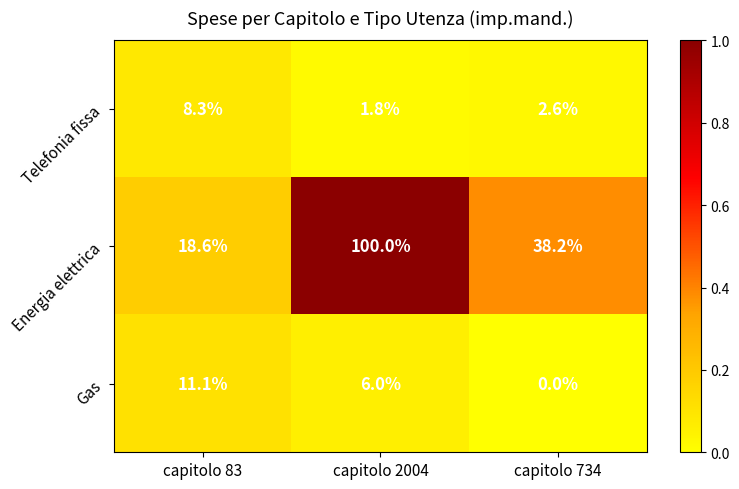

What is the difference between the highest and lowest values at capitolo 734?

38.2